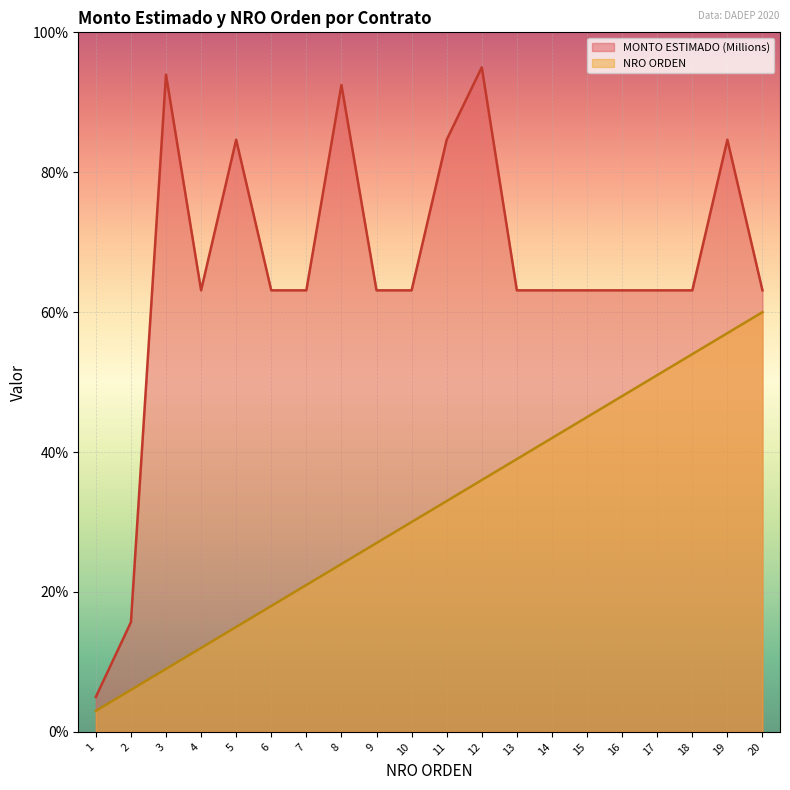

Which series has the largest total across all categories?

MONTO ESTIMADO (Millions)